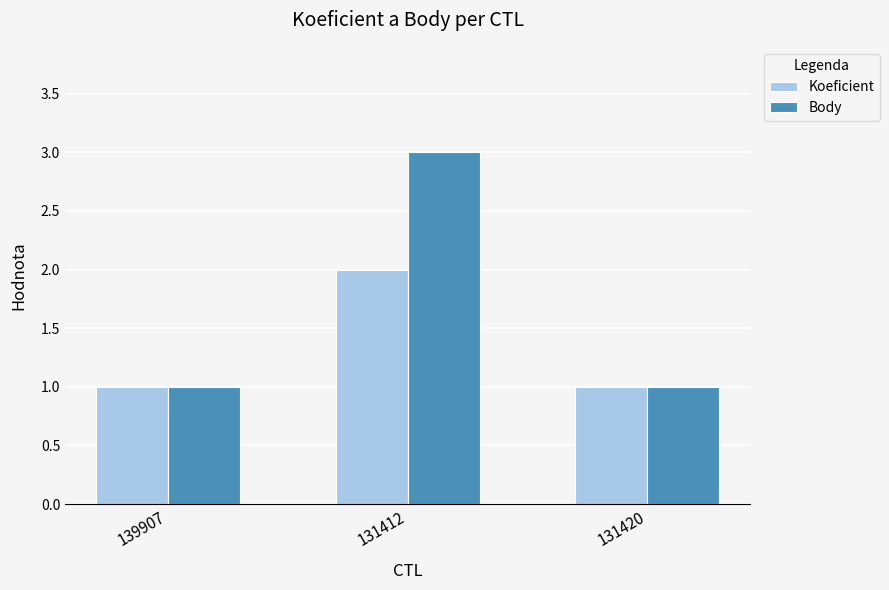

Reading left to right, extract all data points from this chart.

Koeficient: 139907=1	131412=2	131420=1
Body: 139907=1	131412=3	131420=1